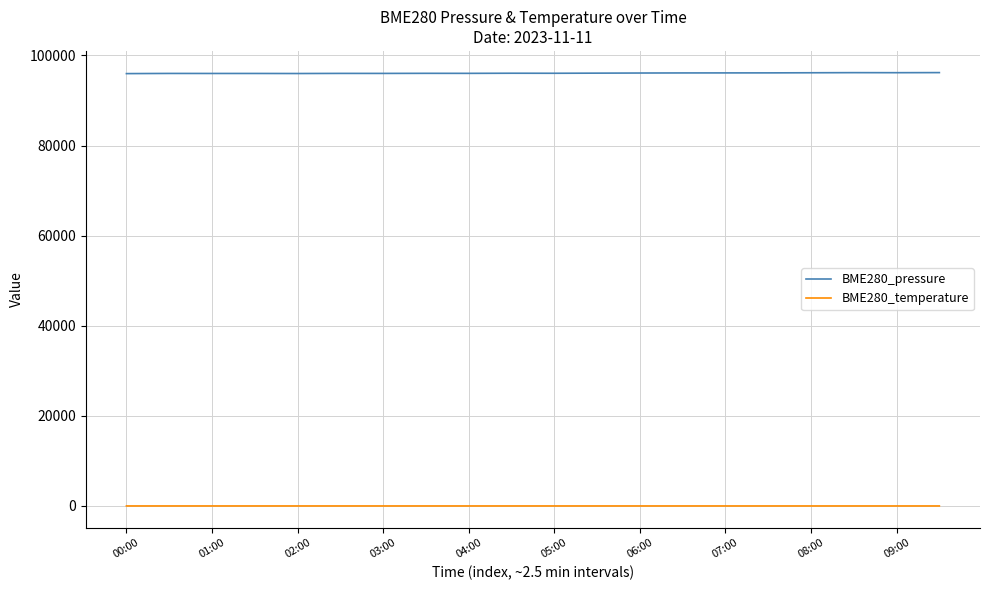

What is the minimum value for BME280_pressure?

95956.1